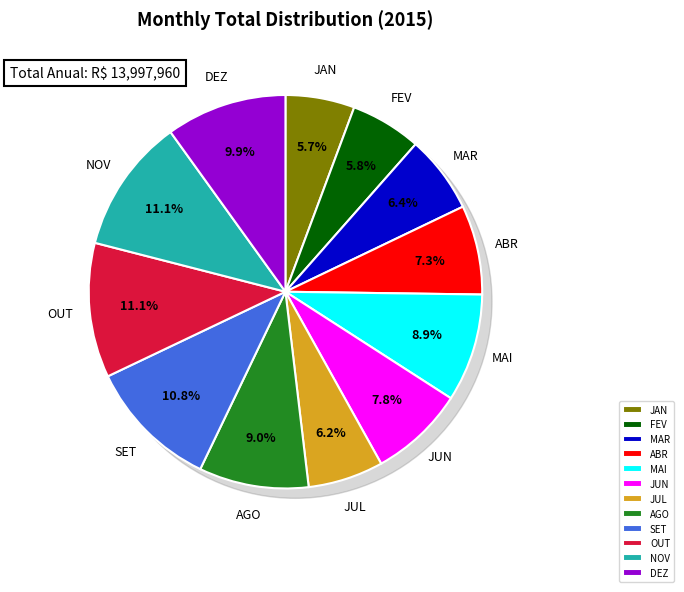

Is there a majority slice in this chart?

No